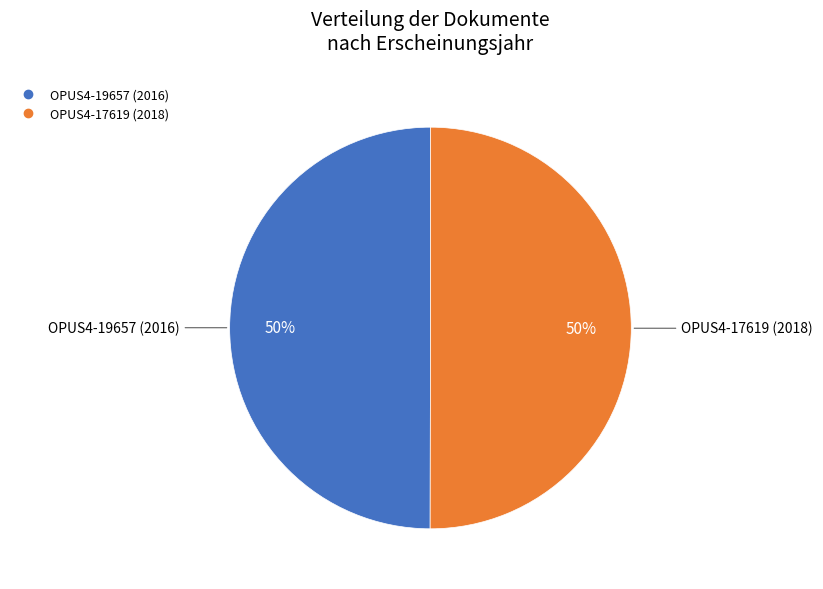

True or false: OPUS4-19657 (2016) accounts for 61% of the total.

False